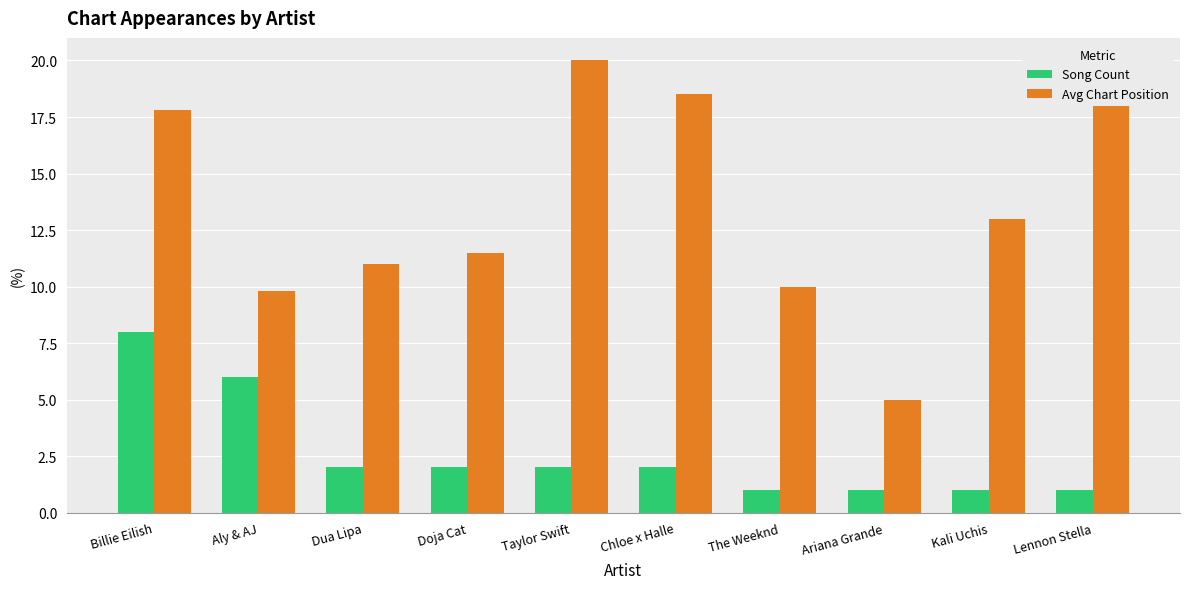

Reading right to left, list all the values displayed in this chart.

Song Count: 1.0	1.0	1.0	1.0	2.0	2.0	2.0	2.0	6.0	8.0
Avg Chart Position: 19.0	13.0	5.0	10.0	18.5	20.0	11.5	11.0	9.8	17.8